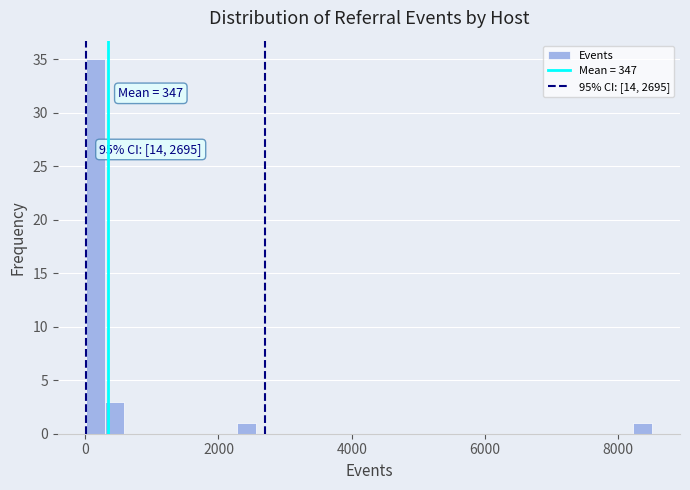

Read against the x-axis, roughly where is the centre of the tallest bar?

200